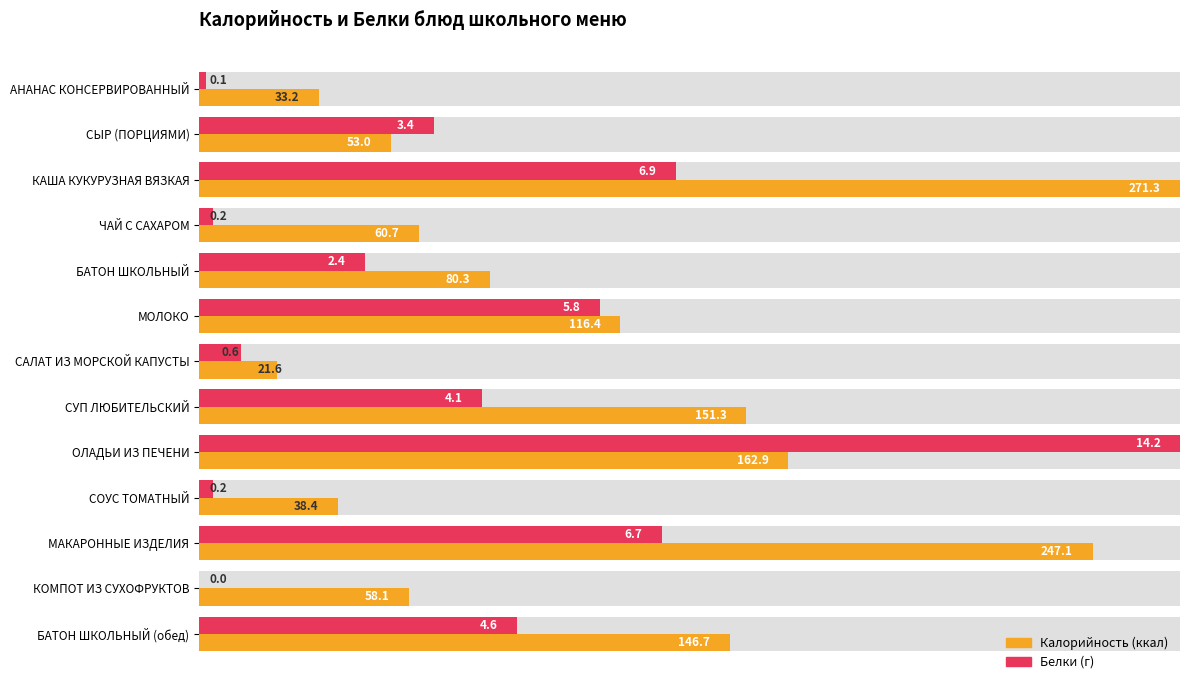

Count the number of categories in the chart.

13